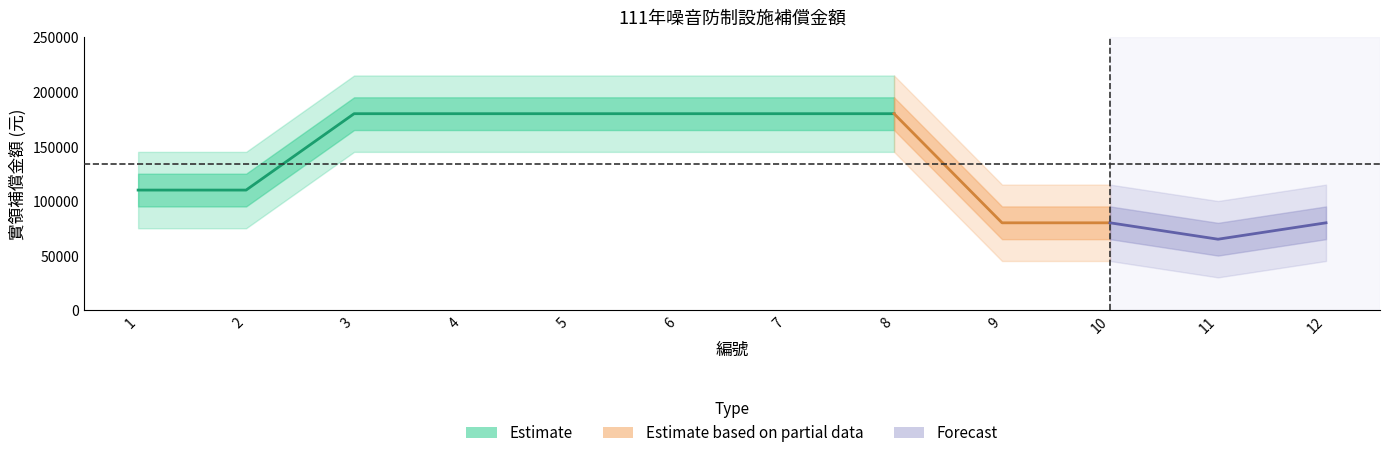

List the labels in order of value, smallest first.

11, 9, 10, 12, 1, 2, 3, 4, 5, 6, 7, 8